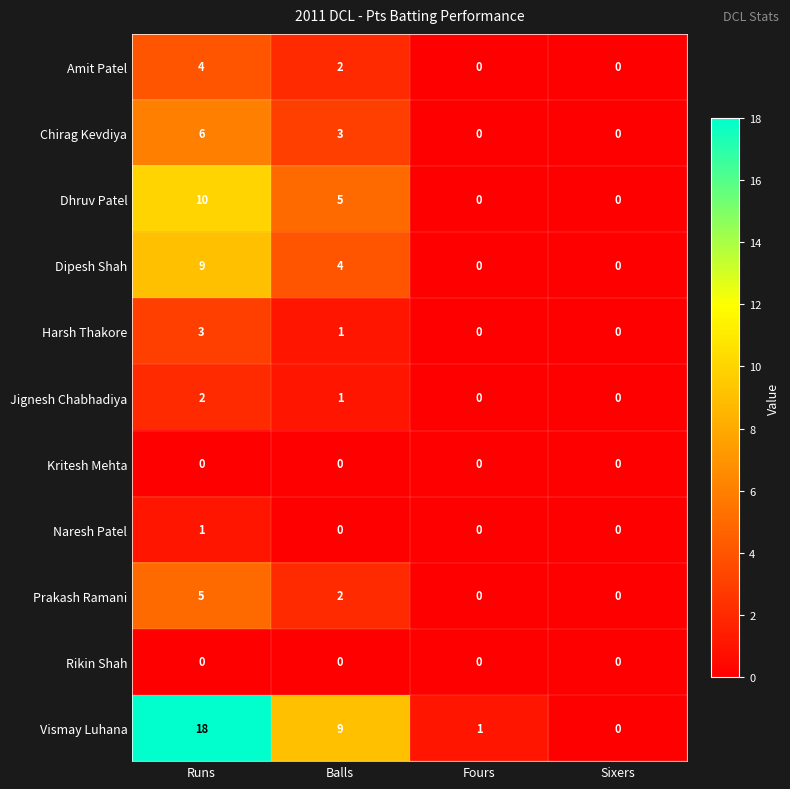

What is the sum of the Dipesh Shah values at Sixers and Runs?

9